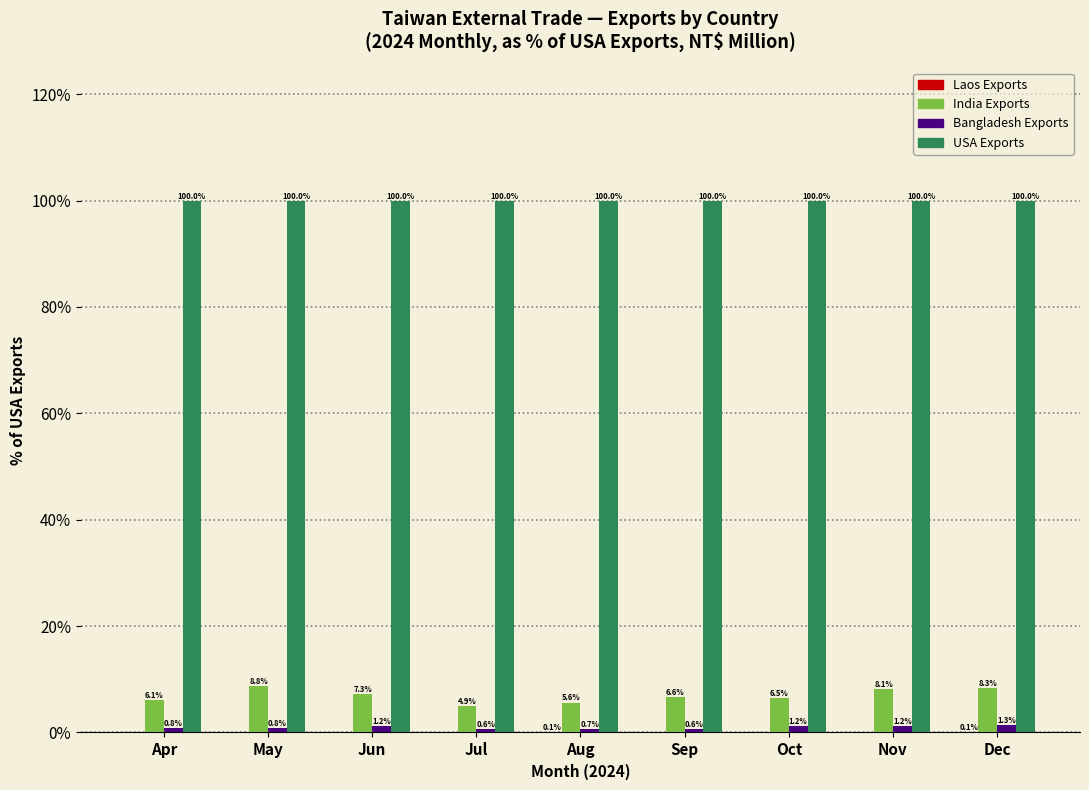

Is it true that Bangladesh Exports equals 0.8 at May?

True